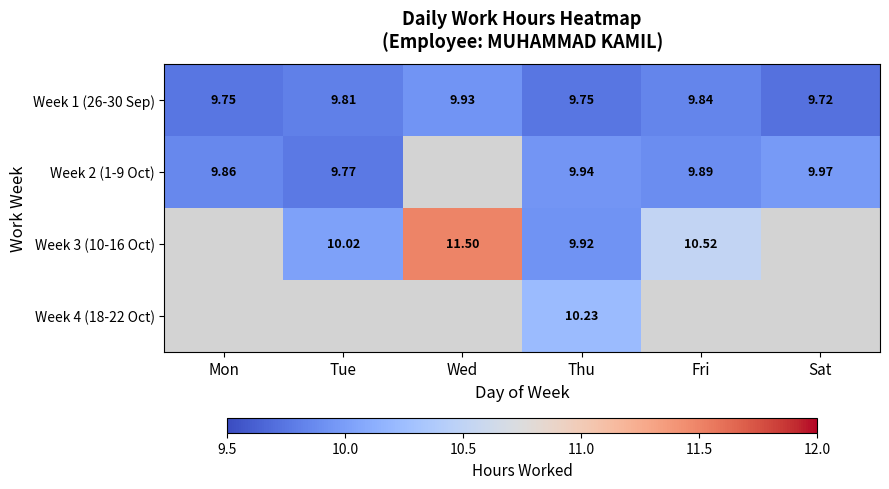

Is the value of Week 3 (10-16 Oct) at Tue greater than the value of Week 2 (1-9 Oct) at Sat?

Yes